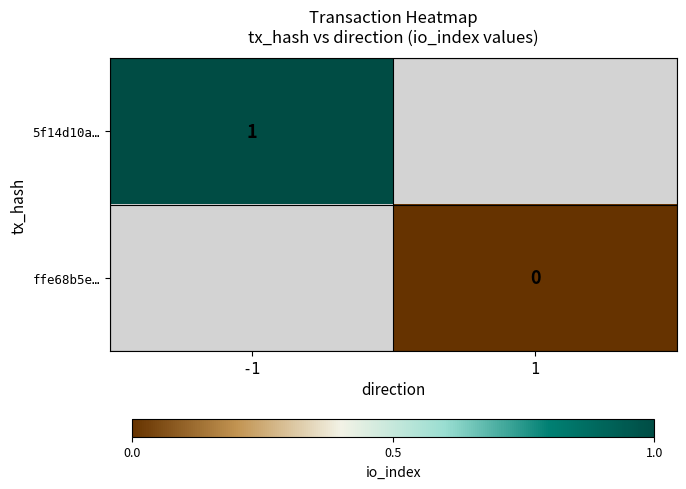

The 5f14d10a… series shows 0 at -1. True or false?

False